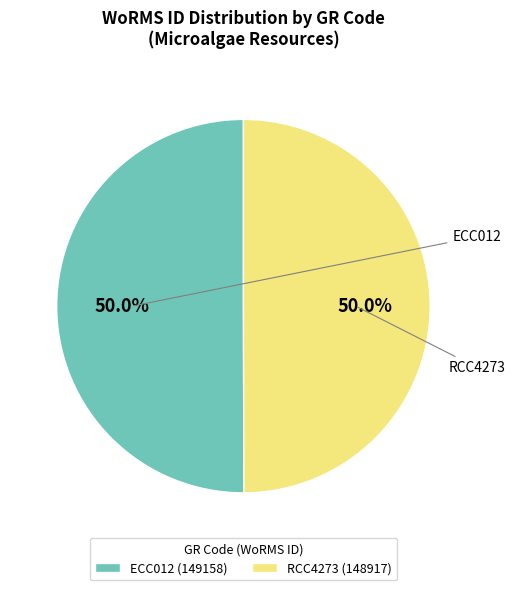

What is the total percentage of ECC012 and RCC4273?

100.0%